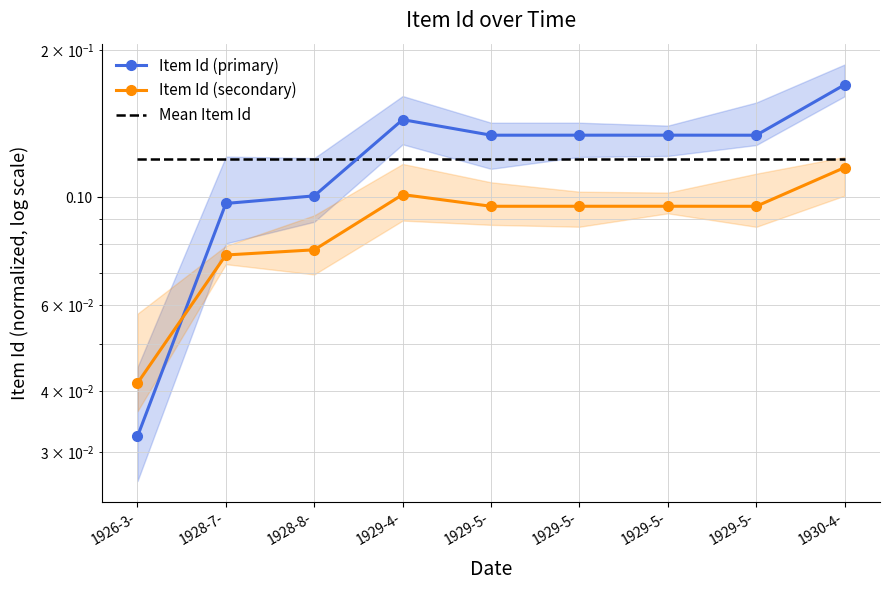

The Mean Item Id series shows 0.2 at 1929-5-. True or false?

False